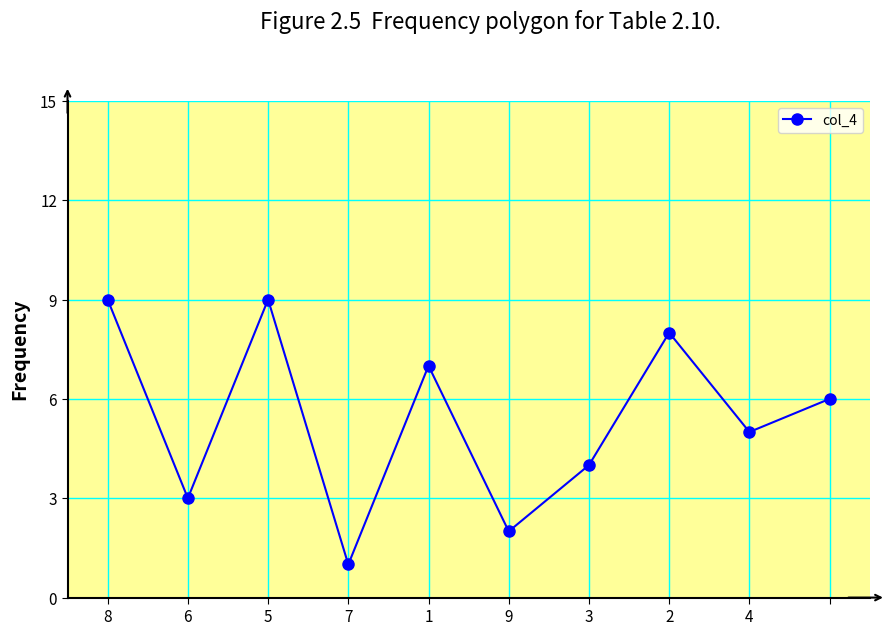

Count the values in the range 3 to 8.

6